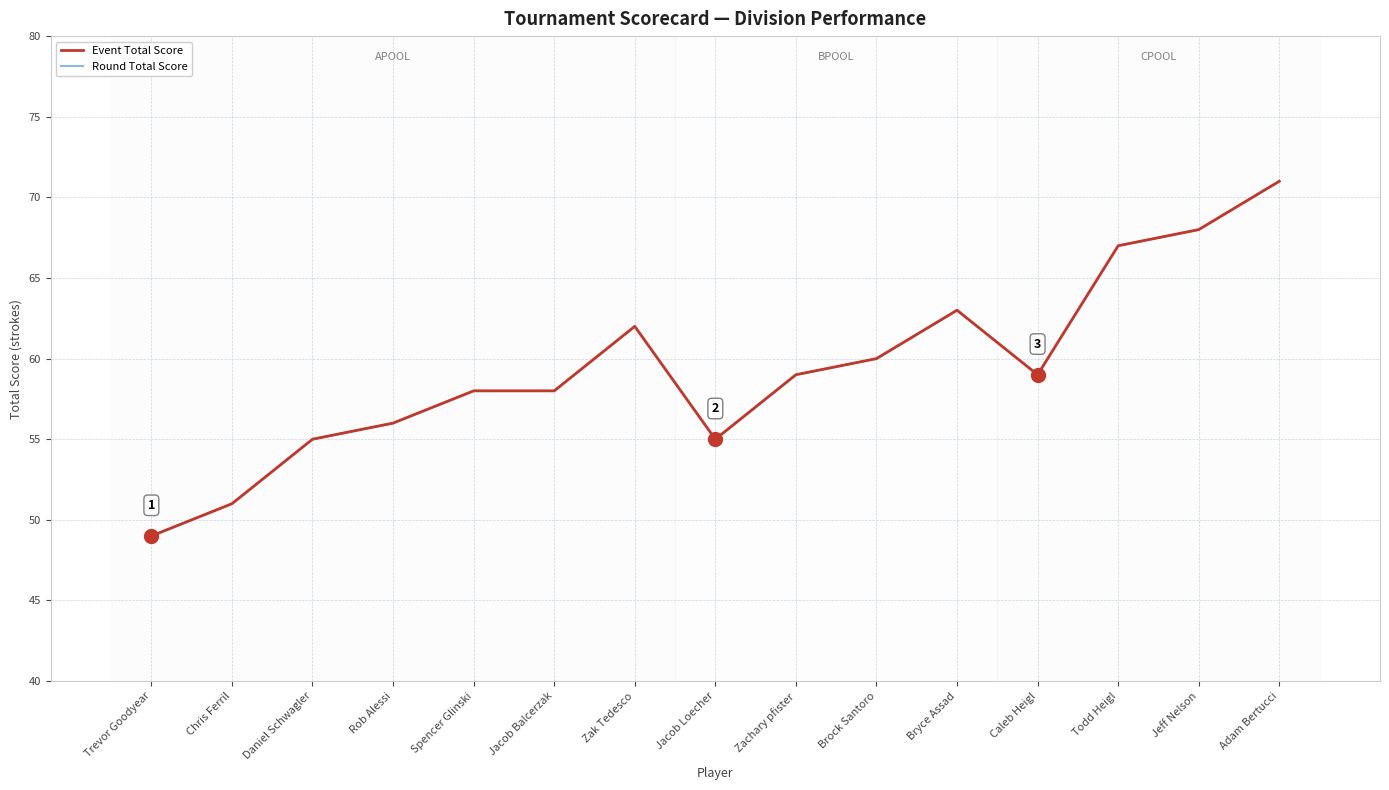

What position from the left is Trevor Goodyear?

1